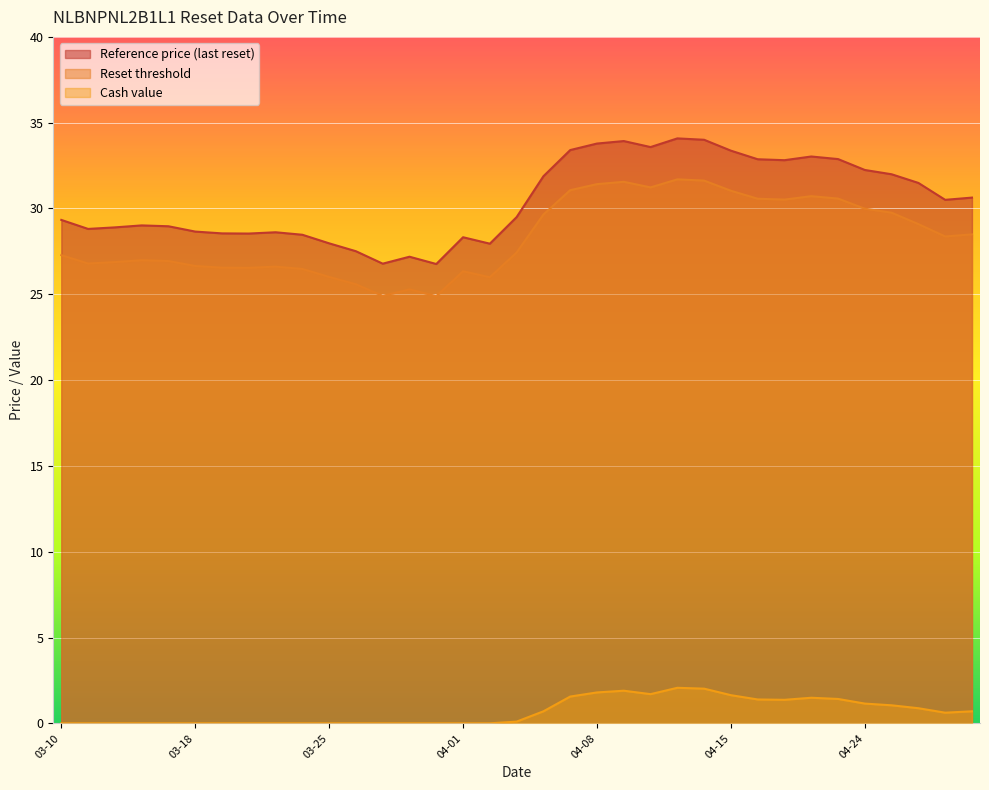

Rank the series at 2025-04-10 from lowest to highest value.

Cash value, Reset threshold, Reference price (last reset)